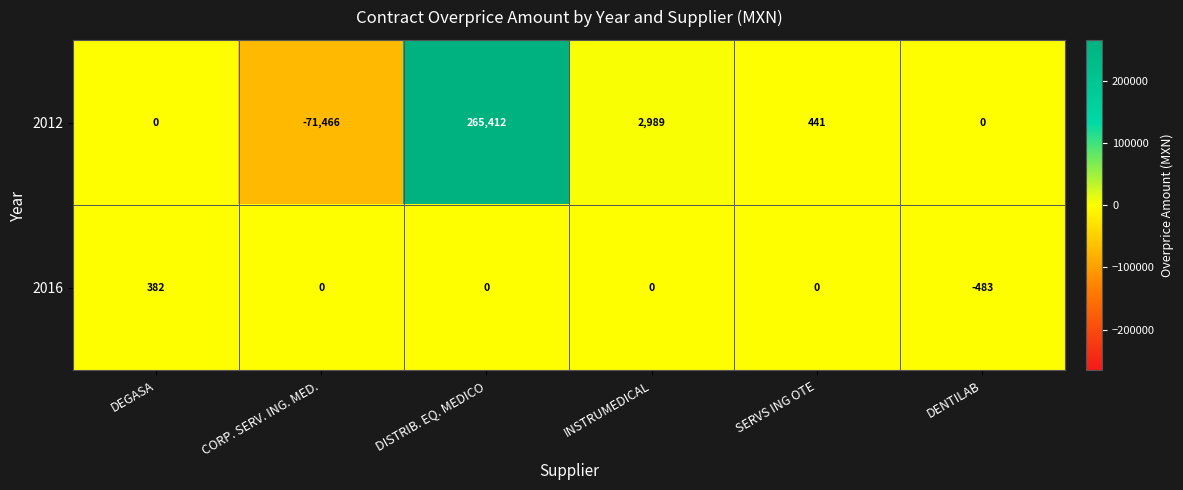

The 2012 series shows 147 at SERVS ING OTE. True or false?

False